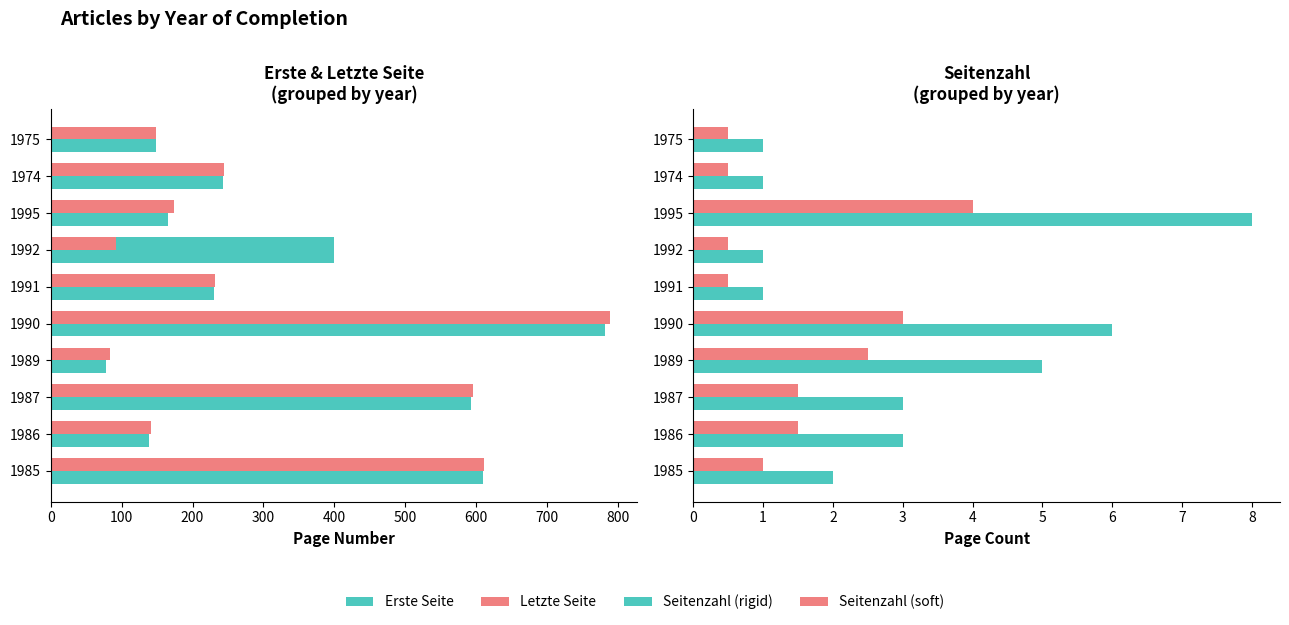

How many groups of bars are there?

10